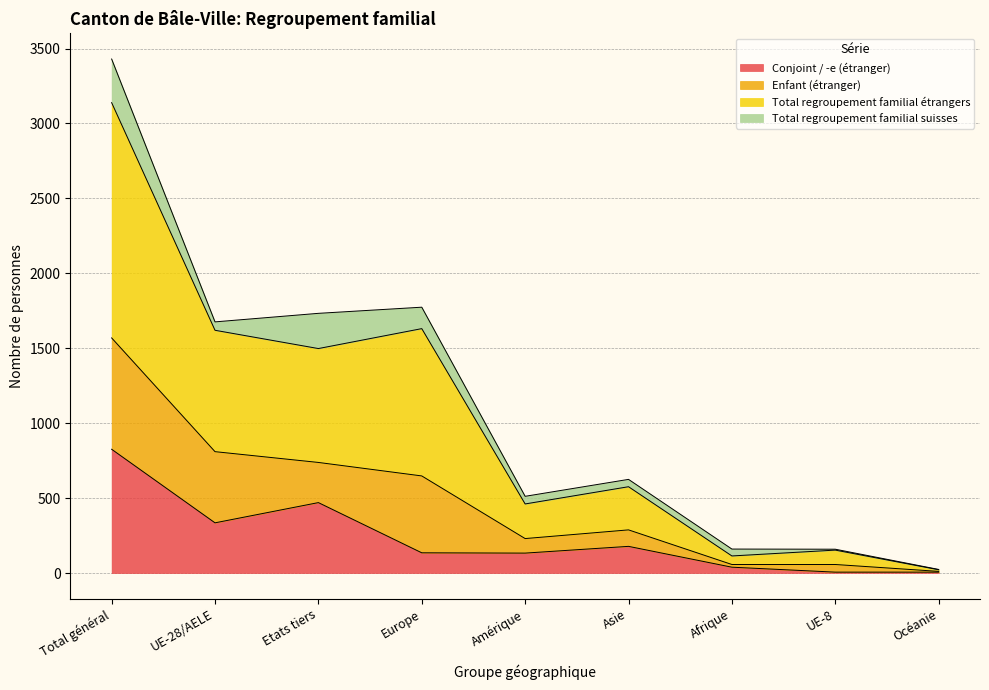

True or false: Total regroupement familial étrangers and Conjoint / -e (étranger) cross at least once.

False